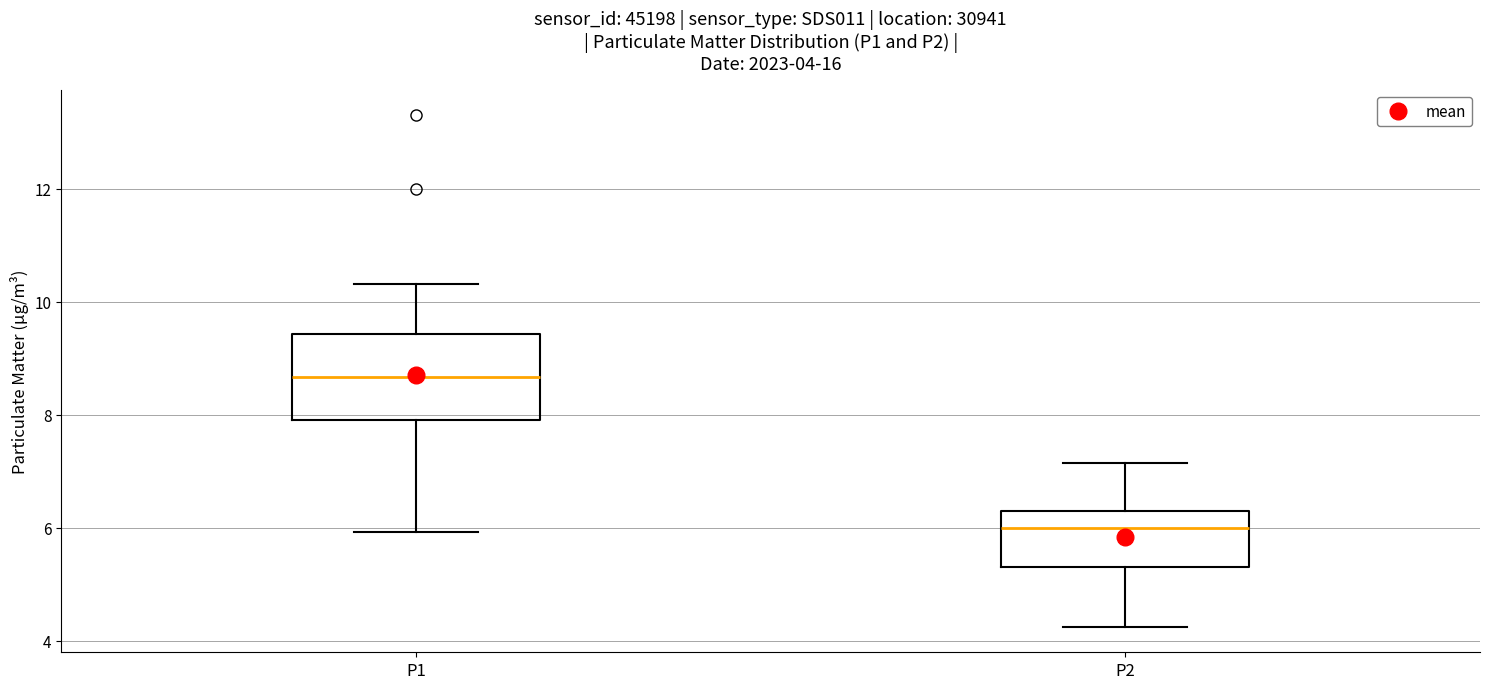

Which box has the lowest median line?

P2